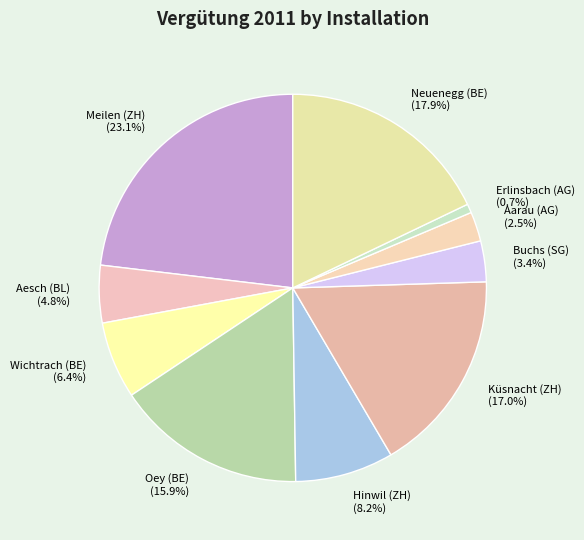

What is the smallest slice in the pie chart?

Erlinsbach (AG)